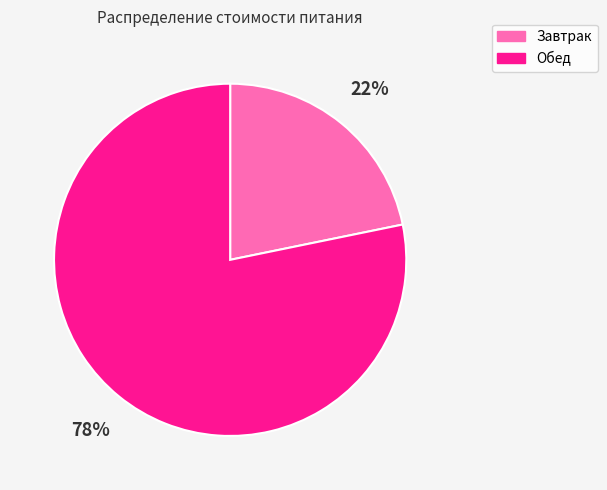

Do Завтрак and Обед together represent more than half of the pie?

Yes